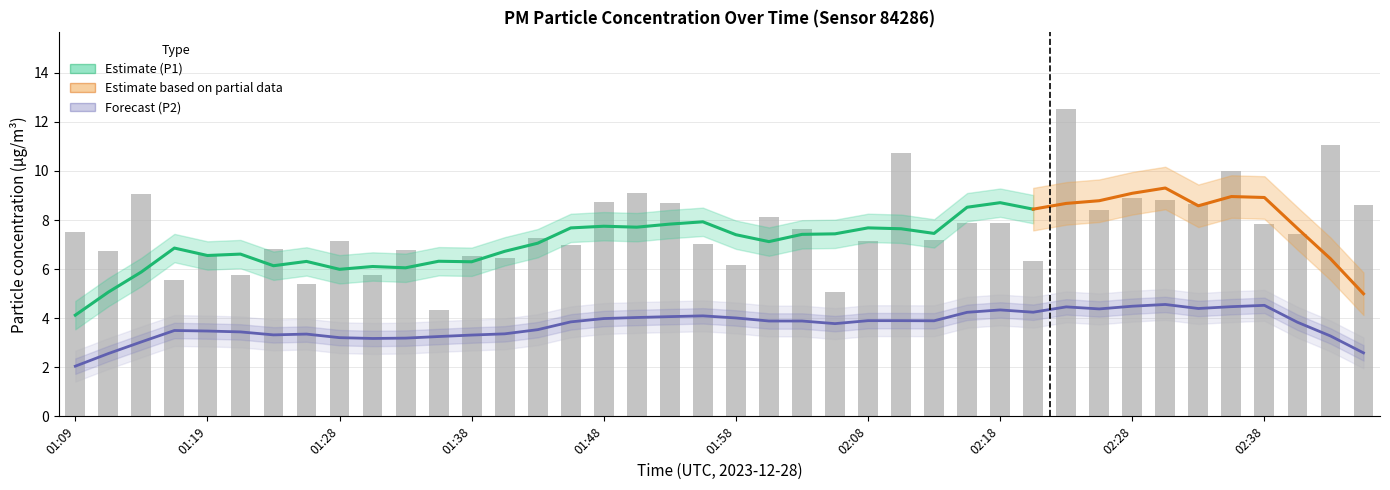

What is the maximum value shown in the chart?

12.5